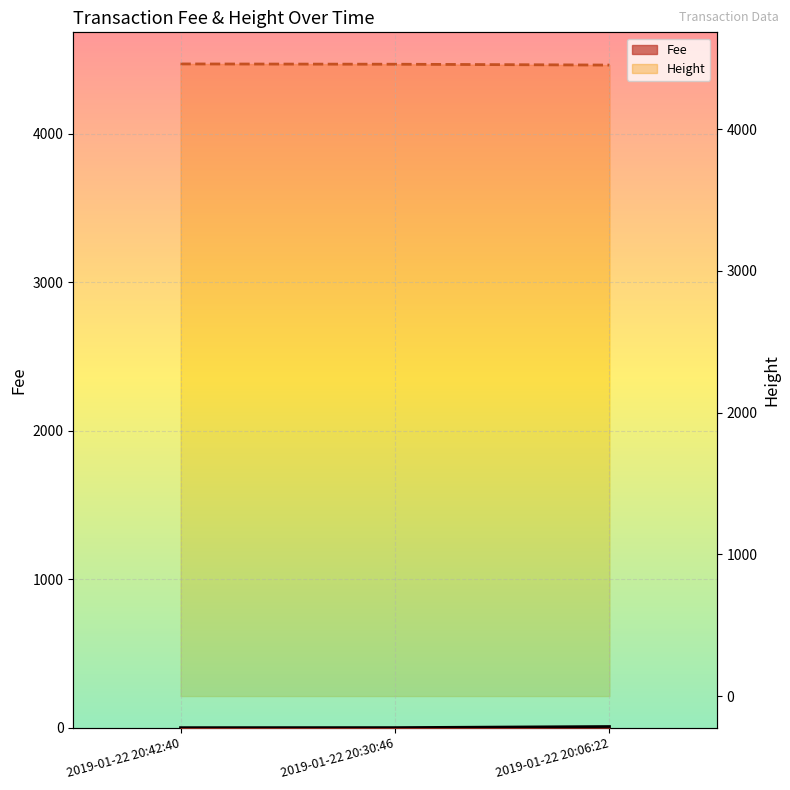

What is the difference between the maximum and second lowest values in the Fee series?

7.3